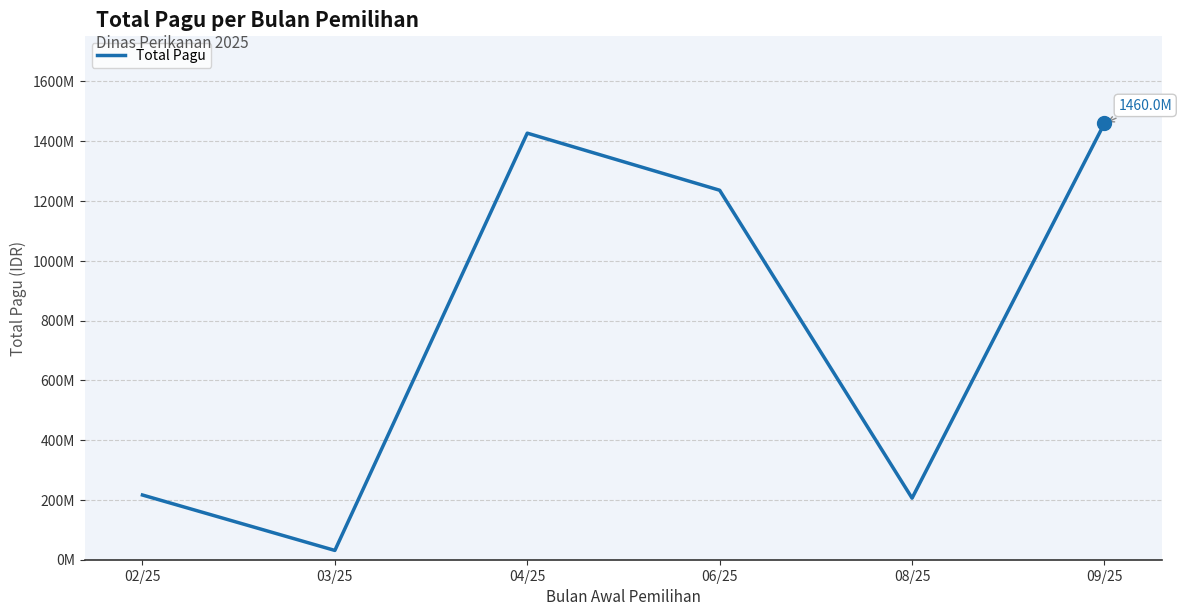

Reading left to right, what are all the values shown in this chart?

02/25=216484000	03/25=31070250	04/25=1427000000	06/25=1236000000	08/25=206000000	09/25=1460000000